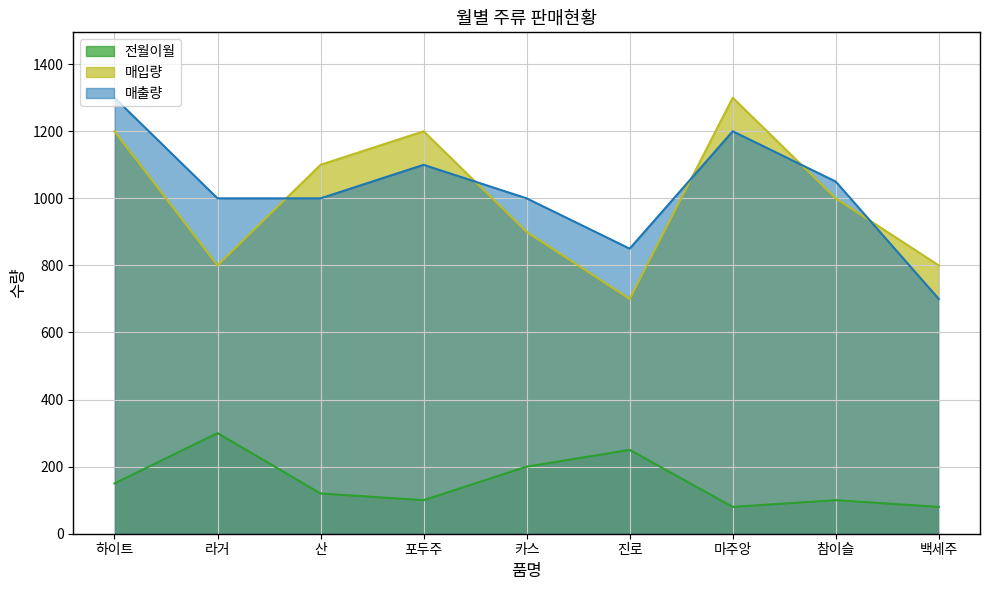

What is the sum of all 매출량 values?

9200